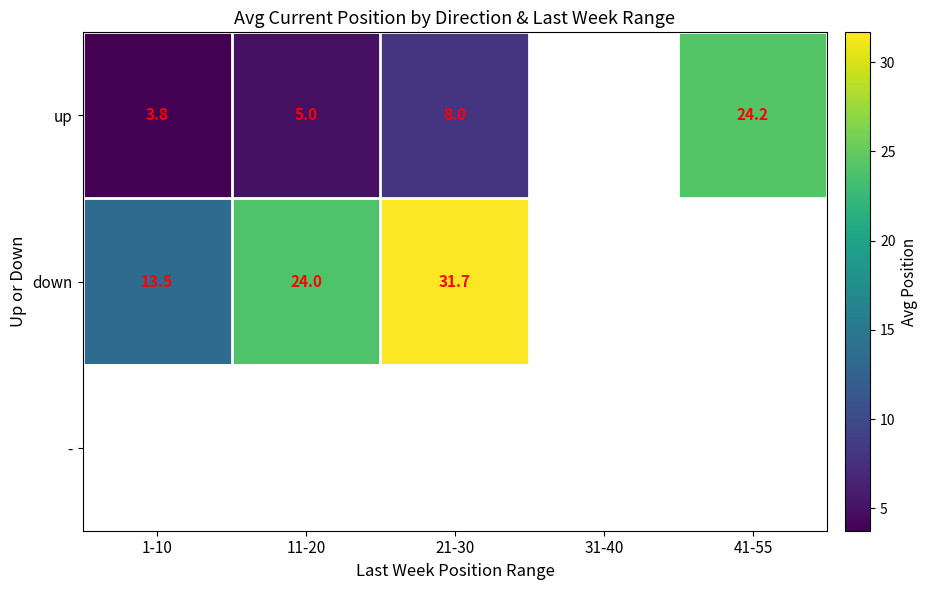

How many positive values does the up series have?

4